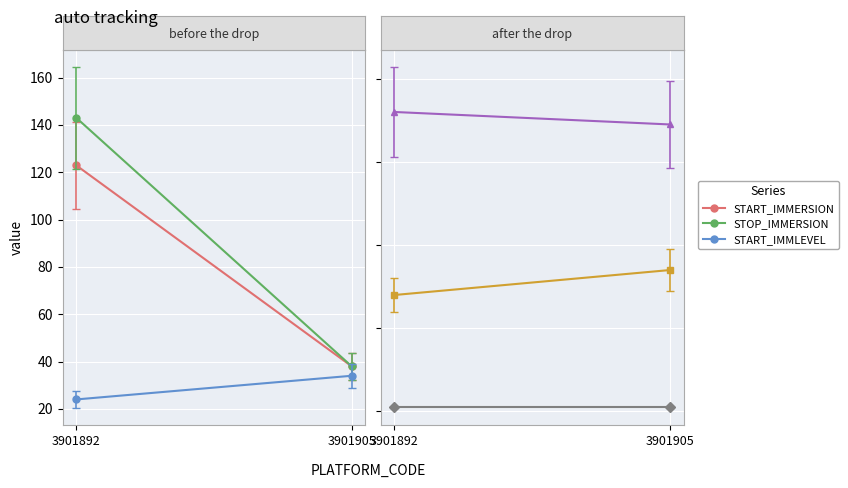

What is the greatest value displayed?

143.0